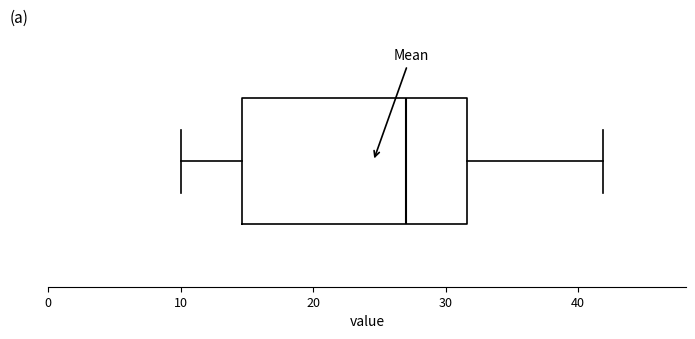

Read this box plot against the x-axis: the position of the median line, the range covered by the box, and the ends of both whiskers. The values are not printed on the chart, so give them approximately, as read against the axis.

median 27, box 15 to 32, whiskers 10 to 42